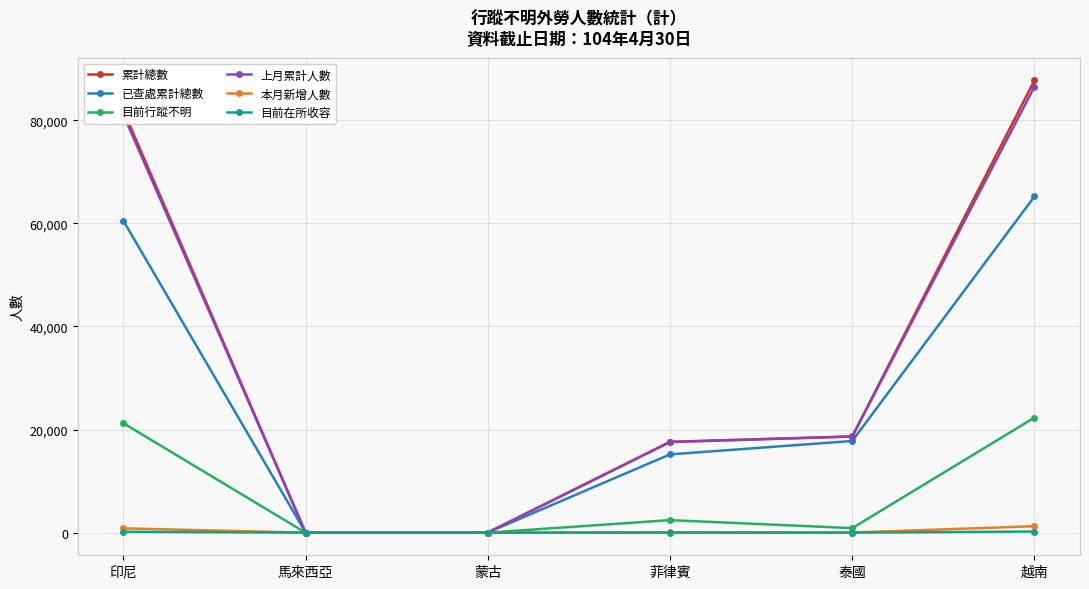

Between 馬來西亞 and 菲律賓, which series saw the biggest shift?

累計總數